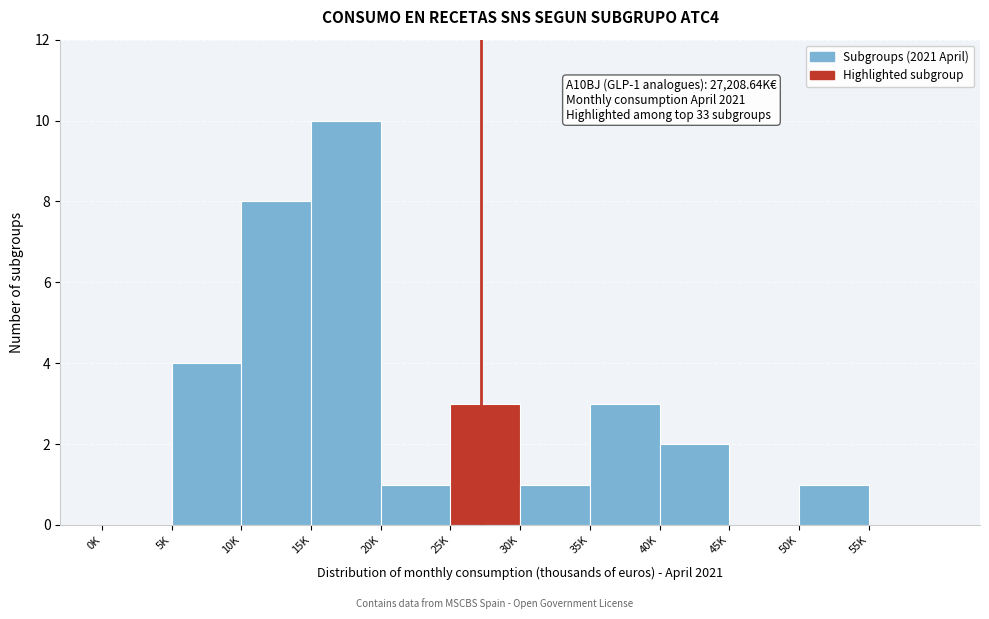

Reading left to right, what are all the values shown in this chart?

0K=0	5K=4	10K=8	15K=10	20K=1	25K=3	30K=1	35K=3	40K=2	45K=0	50K=1	55K=0